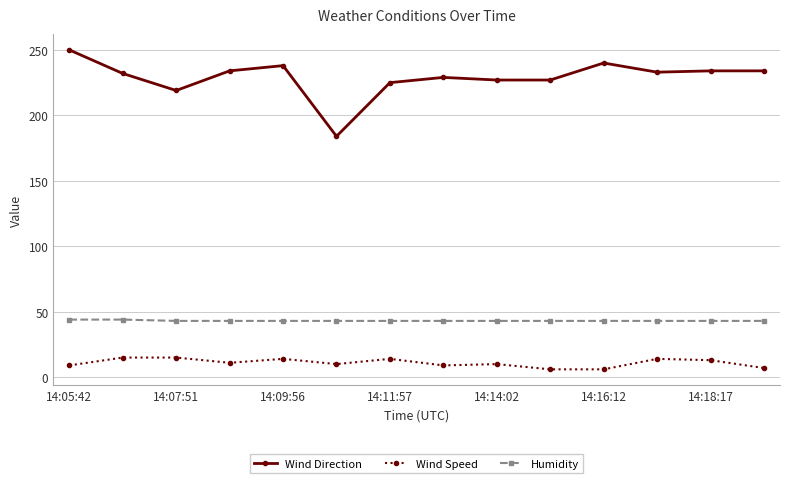

Which series has the widest spread of values?

Wind Direction